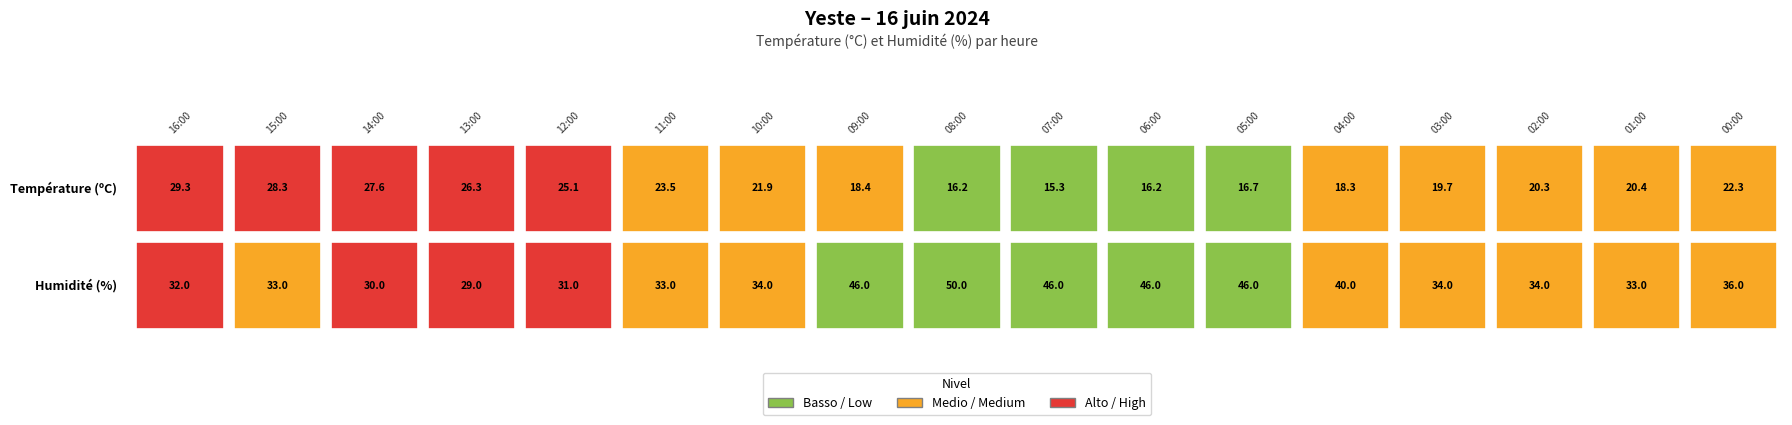

The value of 10:00 at 1 is 16.7. True or false?

False